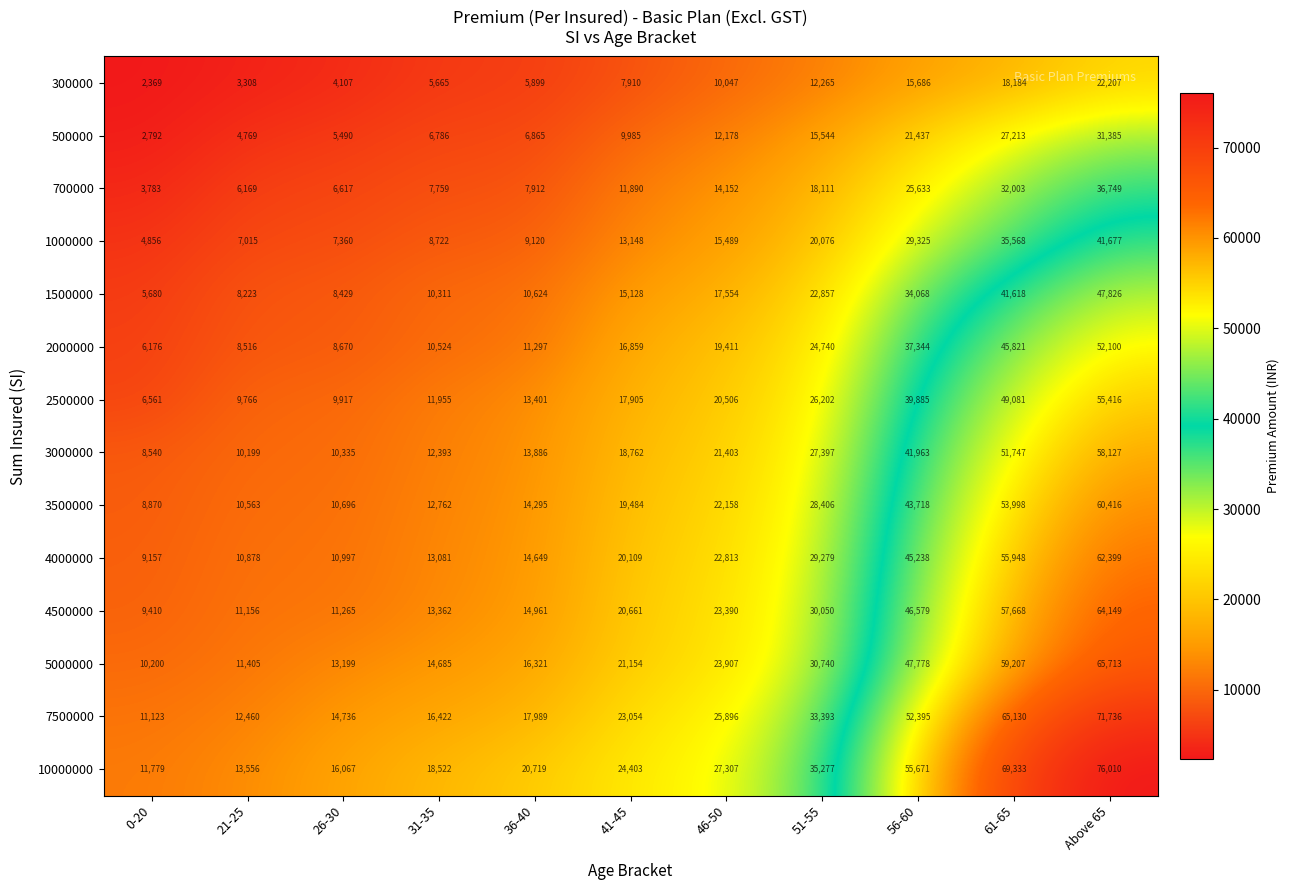

How many data points in 3500000 are less than 19484?

5